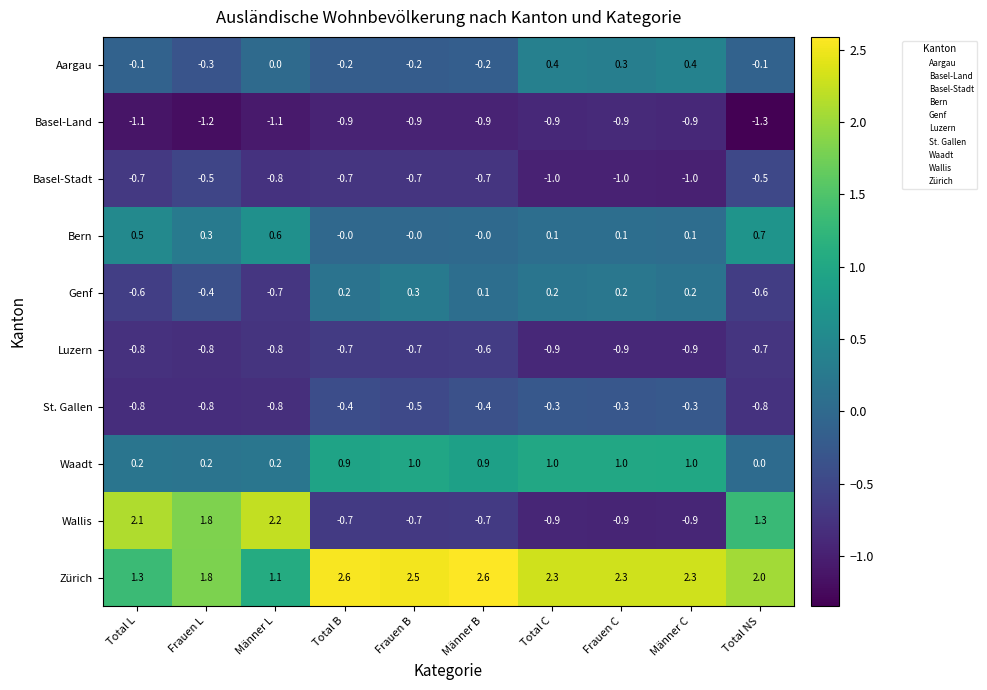

Which series changed the most between Frauen L and Total NS?

Wallis